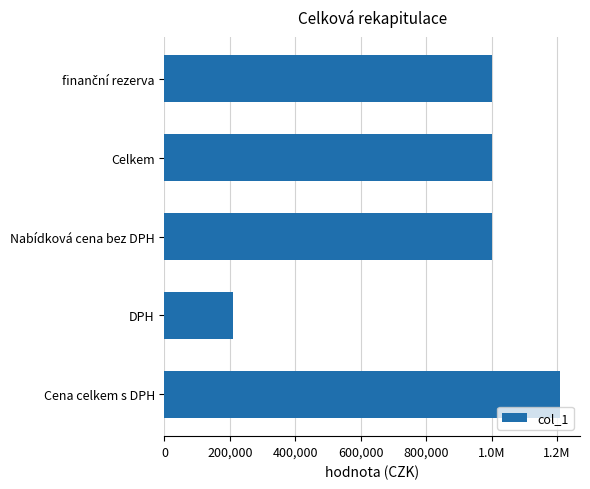

Are the bars horizontal?

Yes